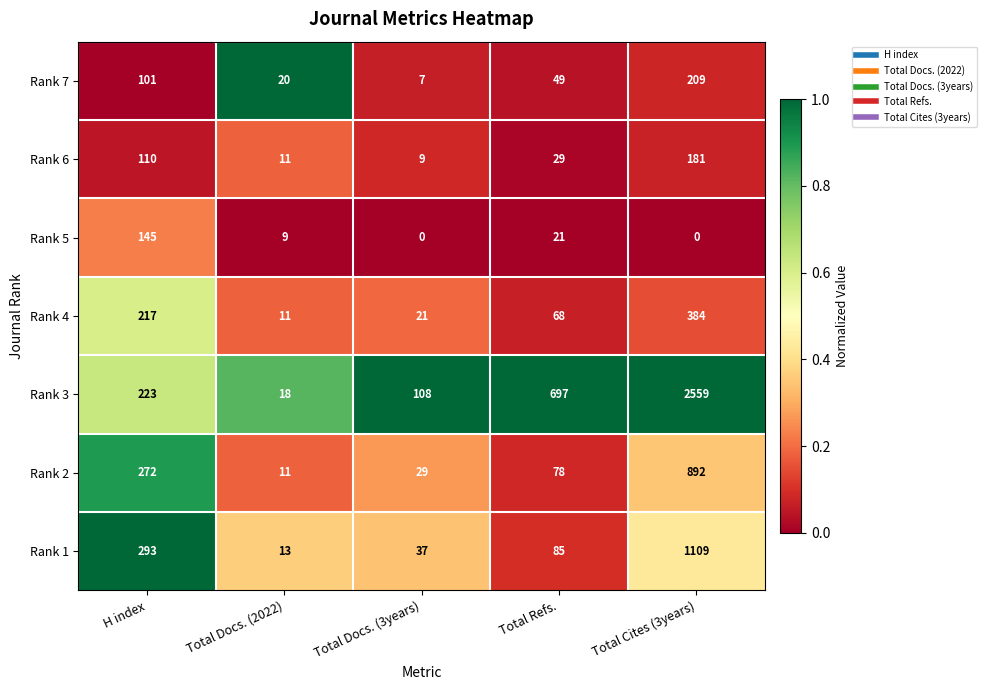

Which series changed the most between H index and Total Refs.?

Rank 3